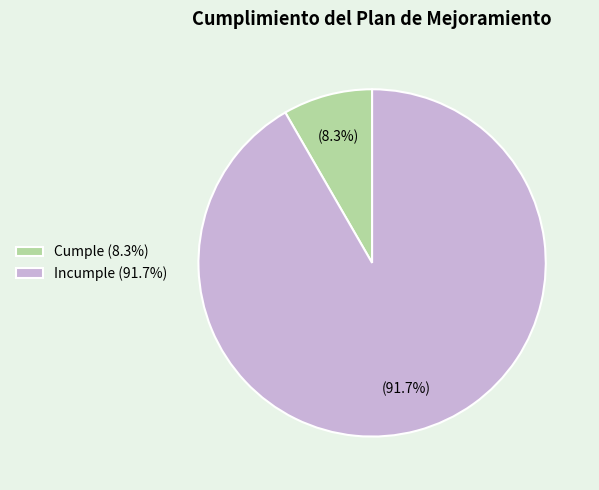

Is it true that Cumple is 8% of the pie?

True